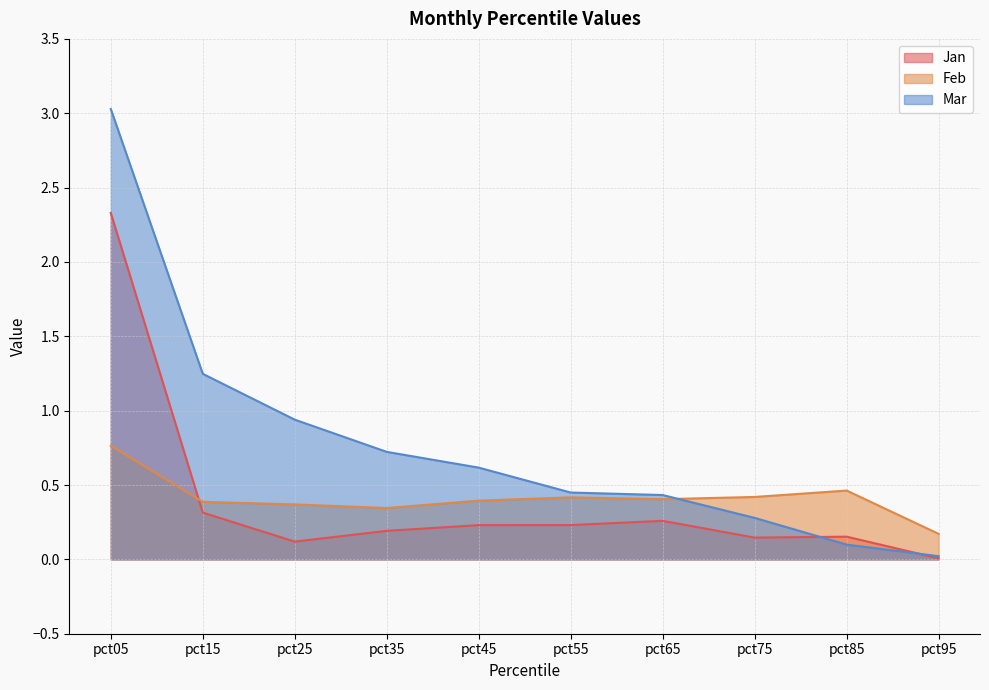

What is the difference between the second highest and second lowest values in the Jan series?

0.2